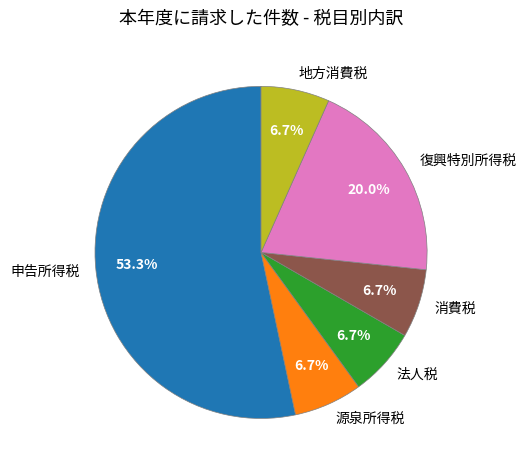

Does any single category account for the majority?

Yes